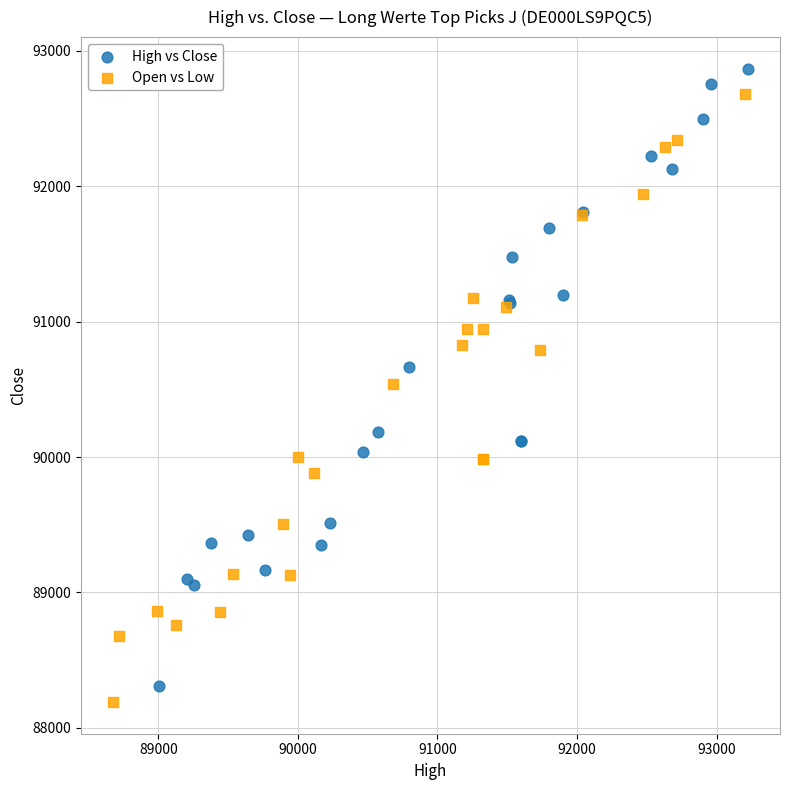

Which series has the largest Y range (max minus min)?

High vs Close